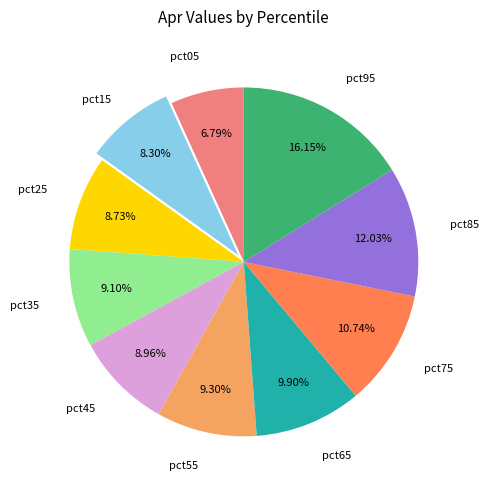

Does any single category account for the majority?

No